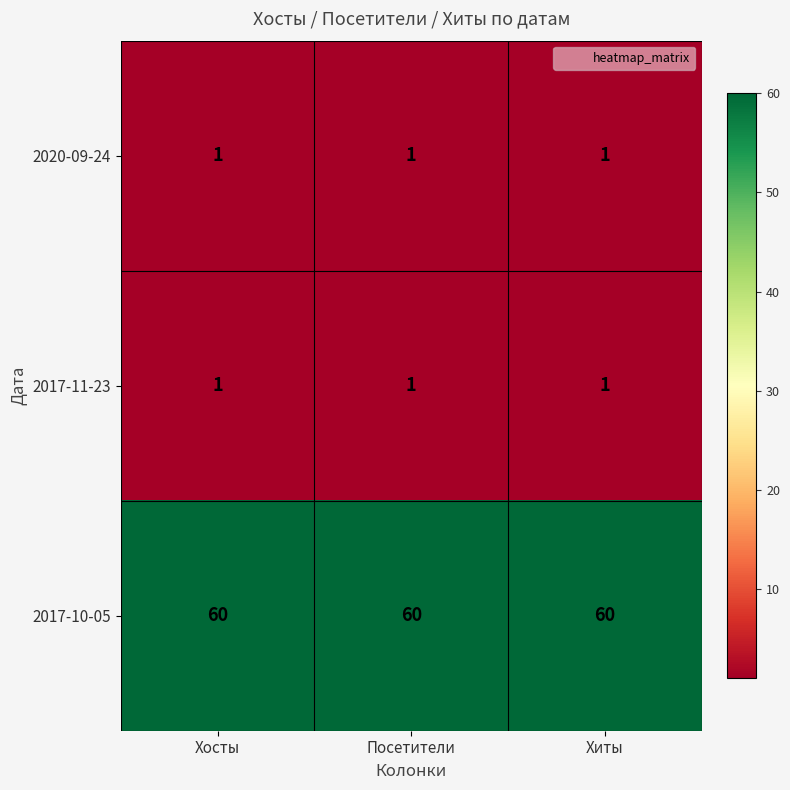

True or false: 2020-09-24 has a value of 1 at Посетители.

True